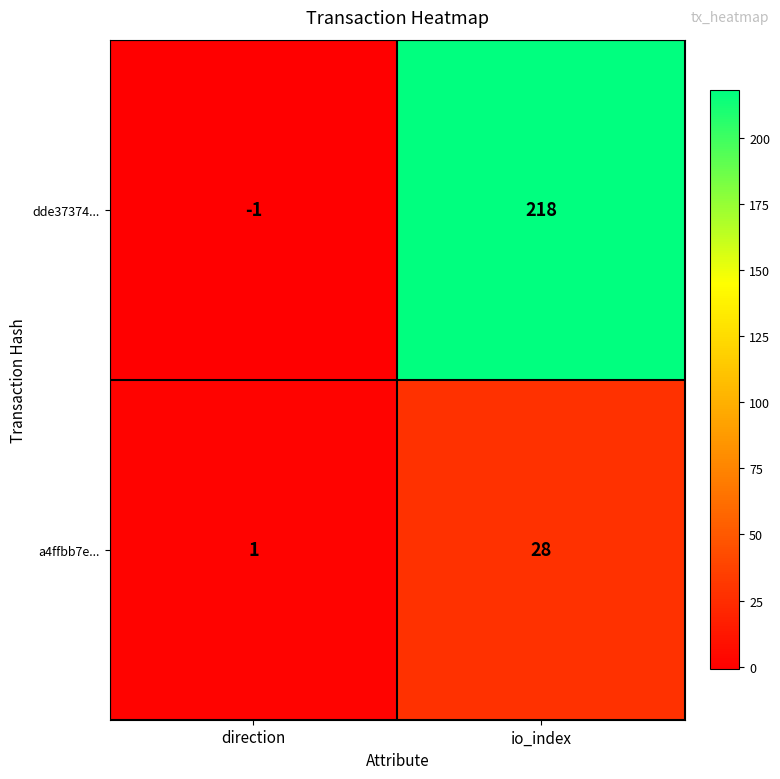

Is it true that a4ffbb7e... equals 1 at direction?

True